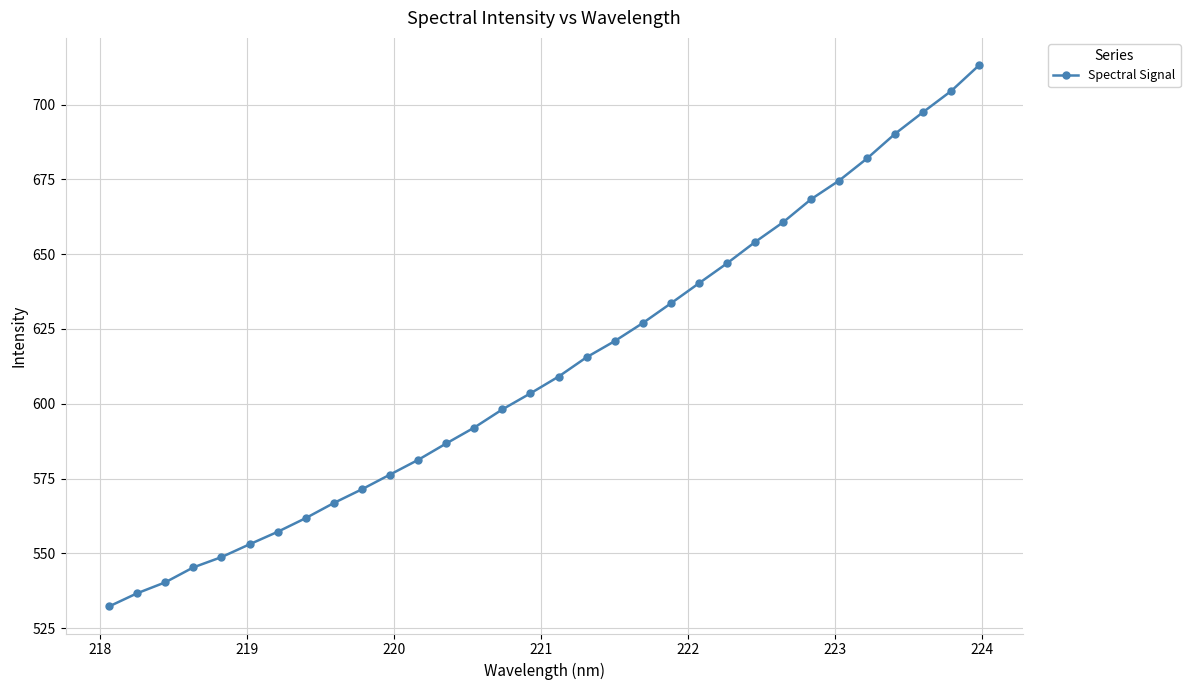

How many lines are shown in the chart?

1